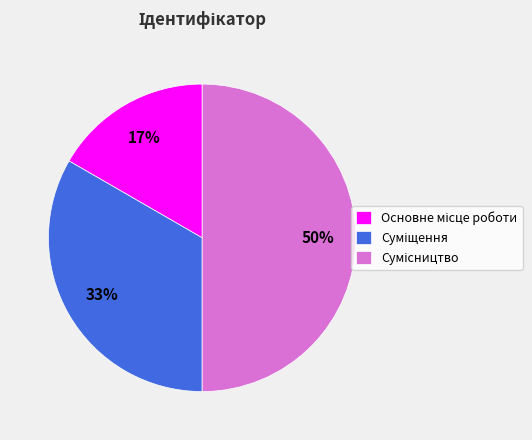

To the nearest percent, what is the difference between the largest and smallest slice percentages?

33%